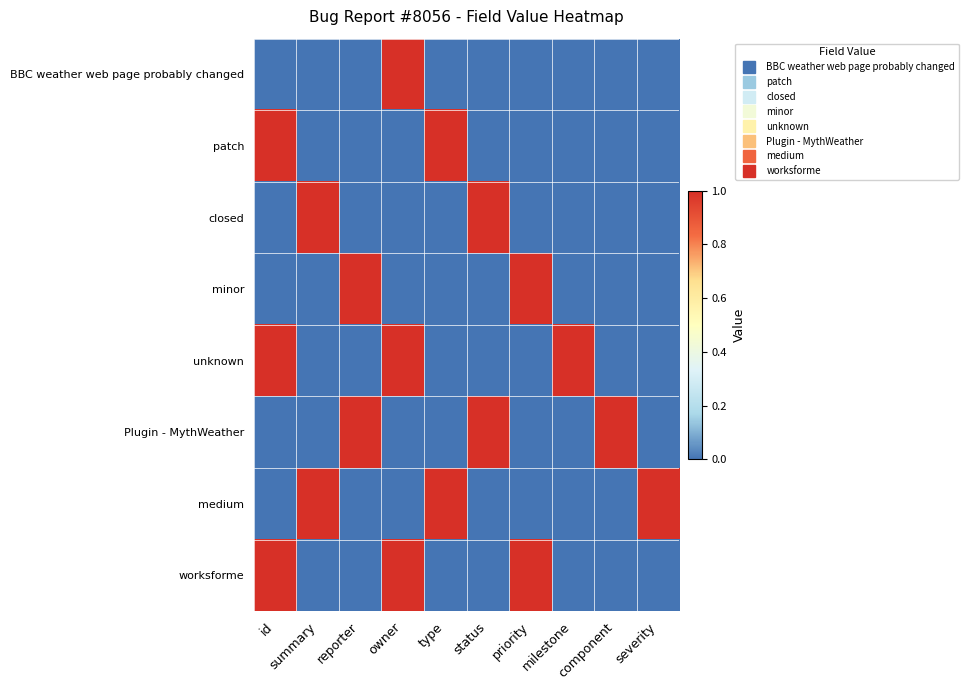

Reading right to left, transcribe all the data shown in this chart.

BBC weather web page probably changed: severity=0	component=0	milestone=0	priority=0	status=0	type=0	owner=1	reporter=0	summary=0	id=0
patch: severity=0	component=0	milestone=0	priority=0	status=0	type=1	owner=0	reporter=0	summary=0	id=1
closed: severity=0	component=0	milestone=0	priority=0	status=1	type=0	owner=0	reporter=0	summary=1	id=0
minor: severity=0	component=0	milestone=0	priority=1	status=0	type=0	owner=0	reporter=1	summary=0	id=0
unknown: severity=0	component=0	milestone=1	priority=0	status=0	type=0	owner=1	reporter=0	summary=0	id=1
Plugin - MythWeather: severity=0	component=1	milestone=0	priority=0	status=1	type=0	owner=0	reporter=1	summary=0	id=0
medium: severity=1	component=0	milestone=0	priority=0	status=0	type=1	owner=0	reporter=0	summary=1	id=0
worksforme: severity=0	component=0	milestone=0	priority=1	status=0	type=0	owner=1	reporter=0	summary=0	id=1